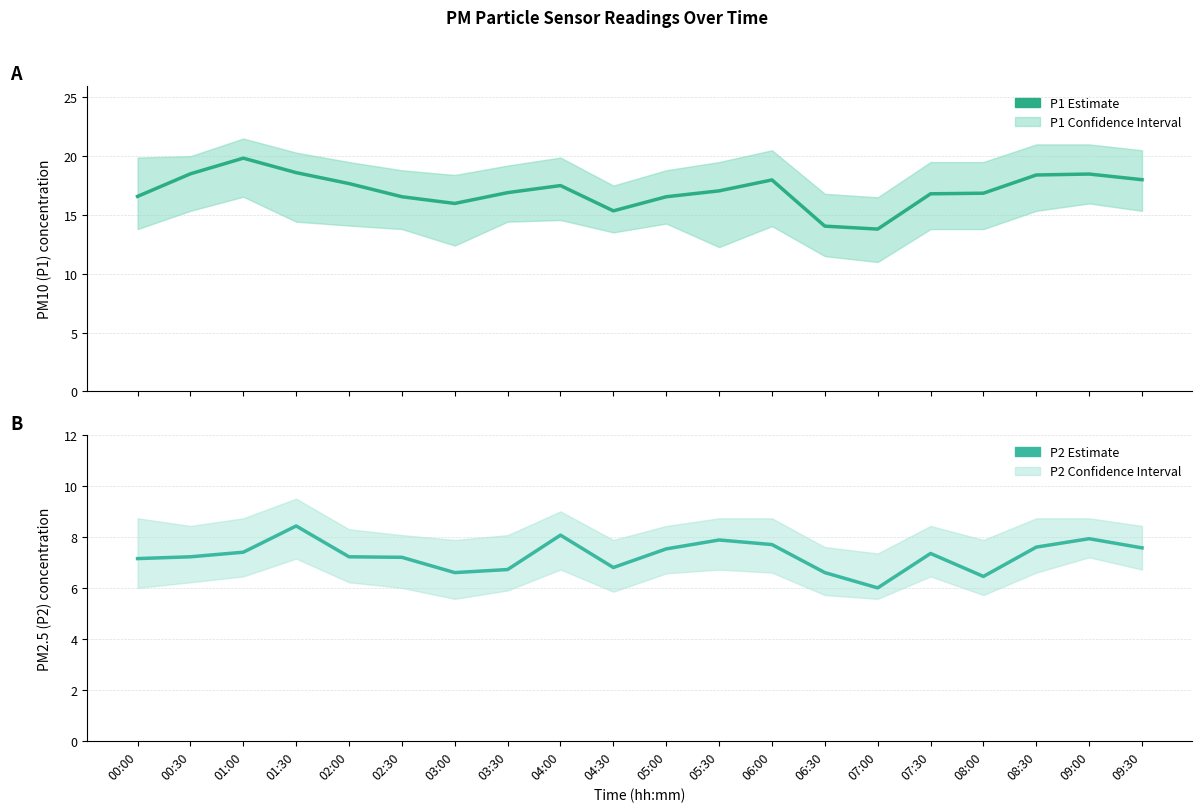

What is the difference between the maximum and second lowest values in the P2 series?

2.0